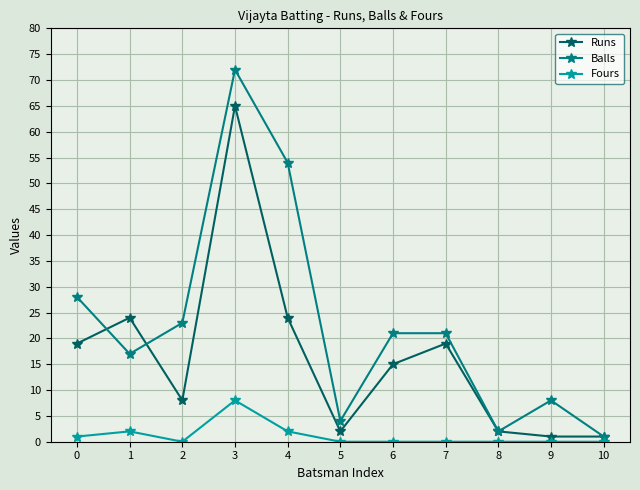

True or false: Fours has a value of 0 at 8.

True